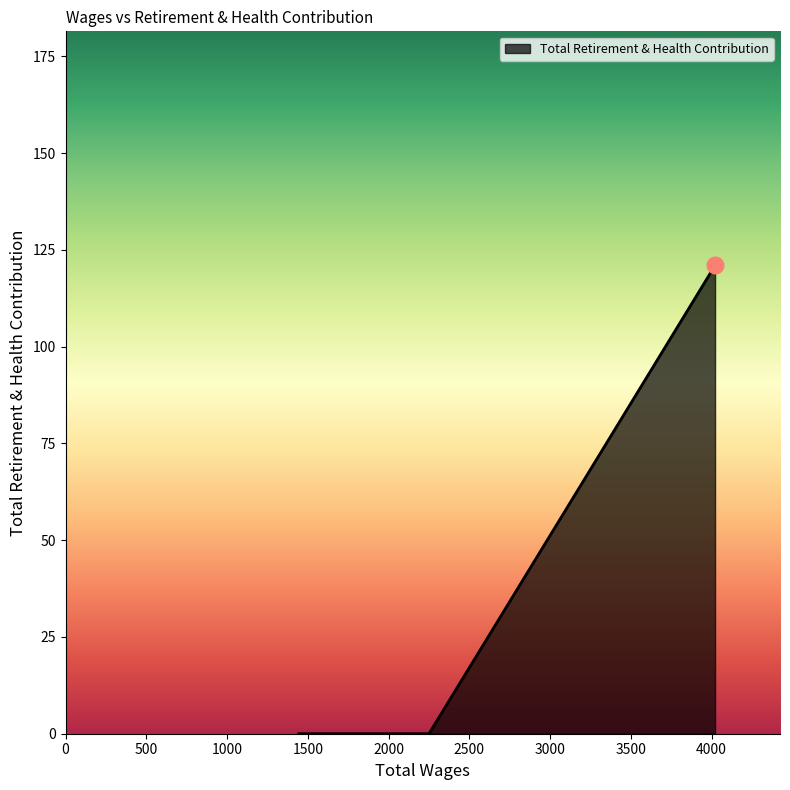

What is the sum of all values?

121